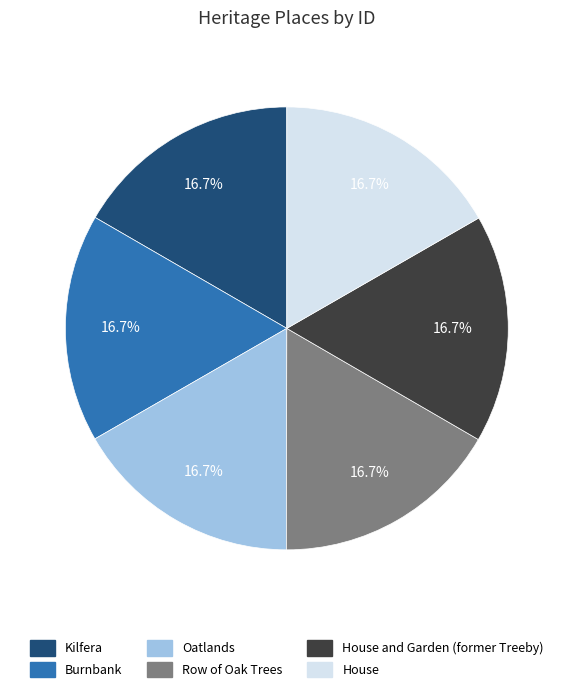

Does any single category account for the majority?

No